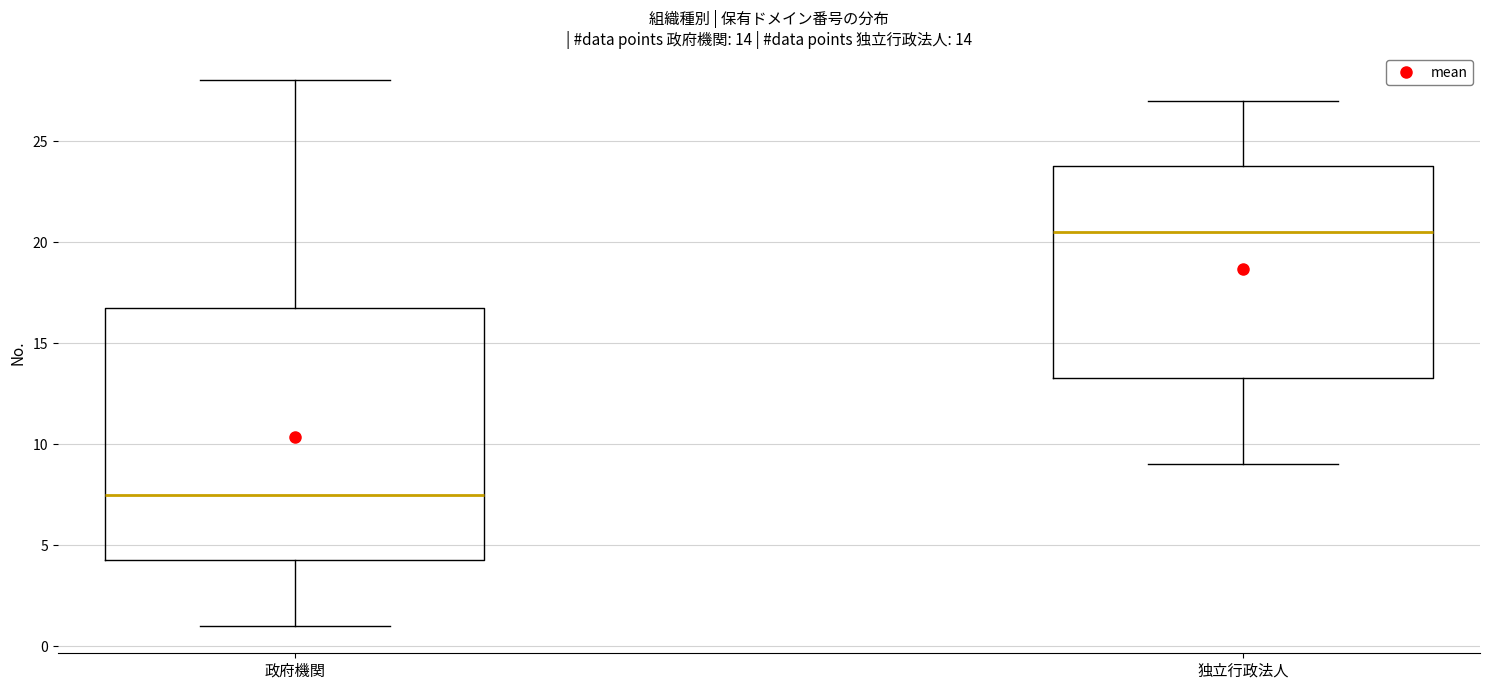

Which box's median line is the highest?

独立行政法人